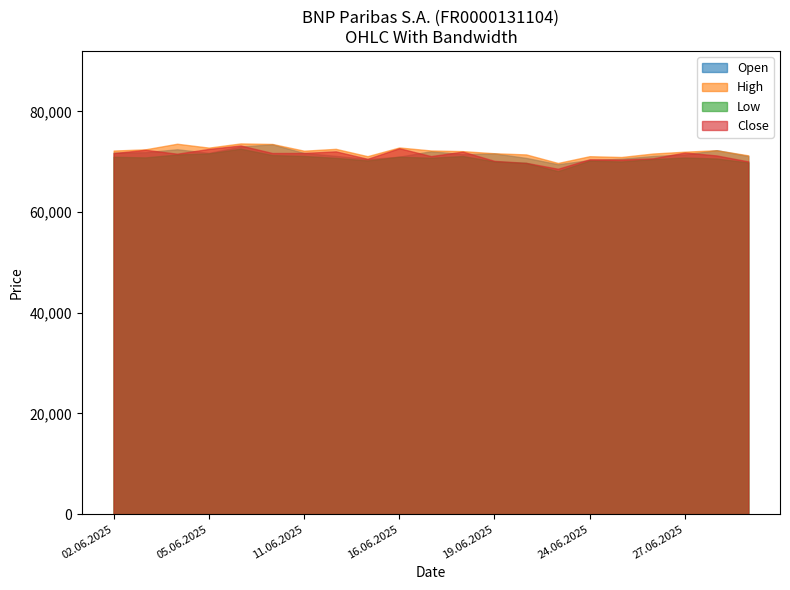

What is the maximum value for Close?

73220